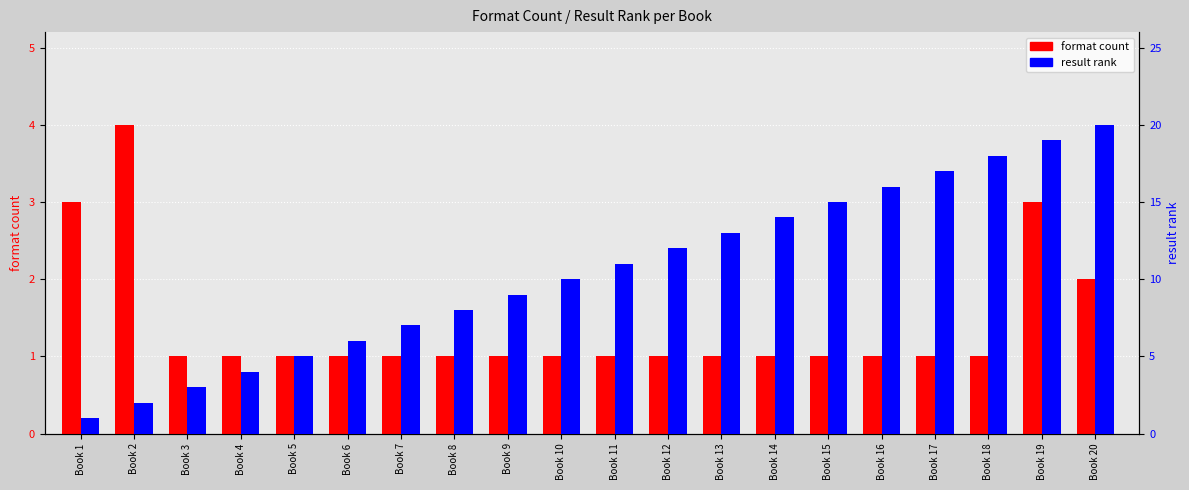

Which label corresponds to the largest value in the chart?

Book 20